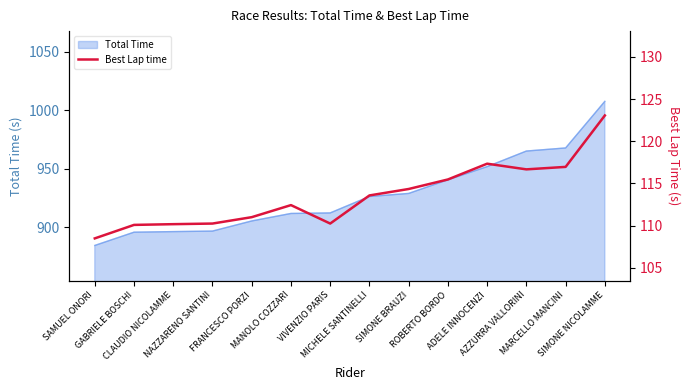

What is the minimum value for Total Time?

884.5